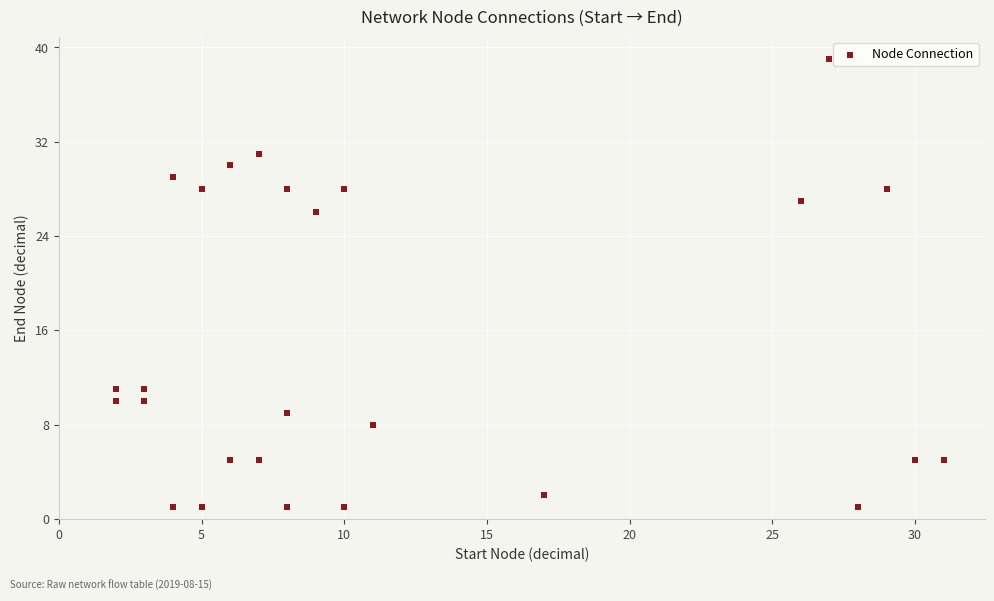

What Y value in the scatter plot is closest to 20?

26